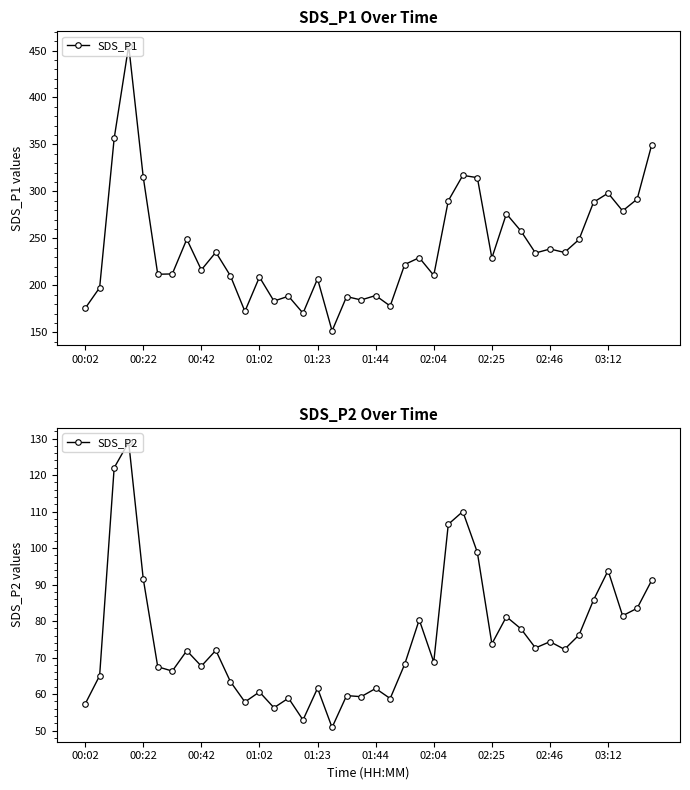

How many series are shown in this chart?

2